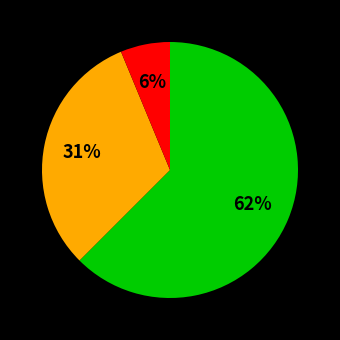

To the nearest percent, what is the average slice percentage?

33%